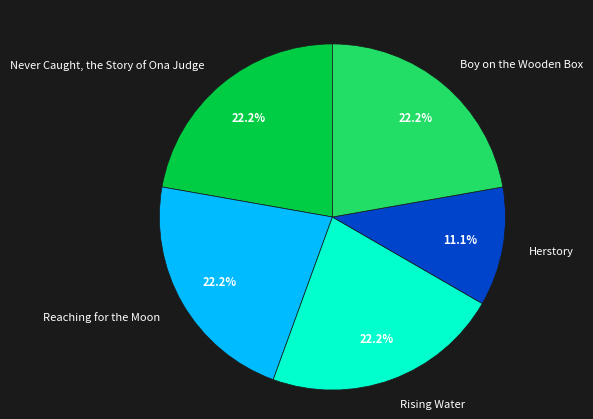

How many slices are in this pie chart?

5